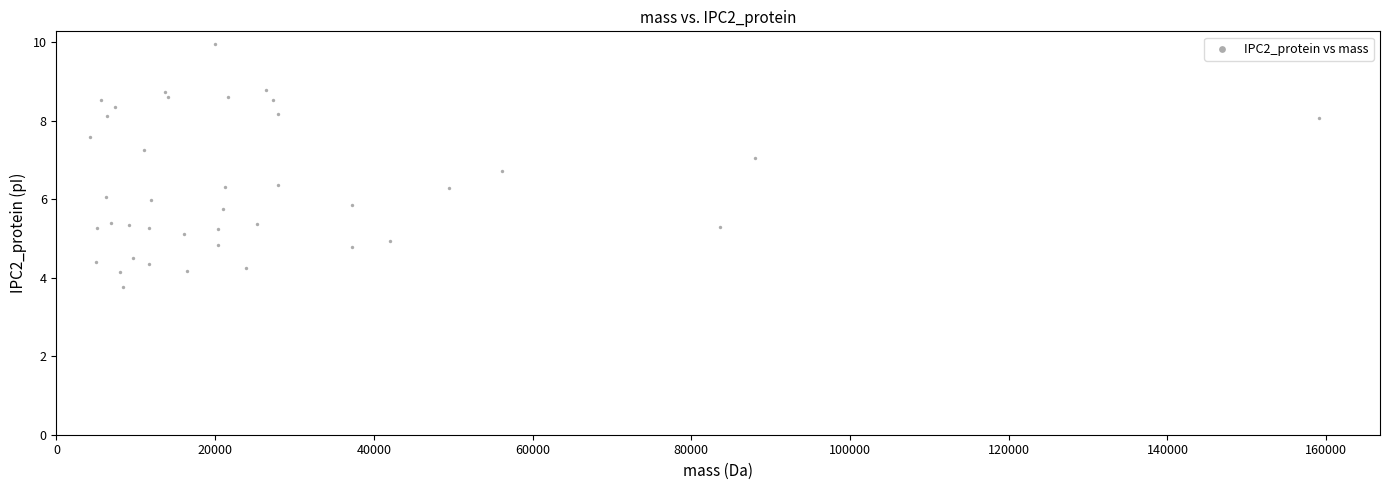

What is the range of X values (max minus min)?

154865.9